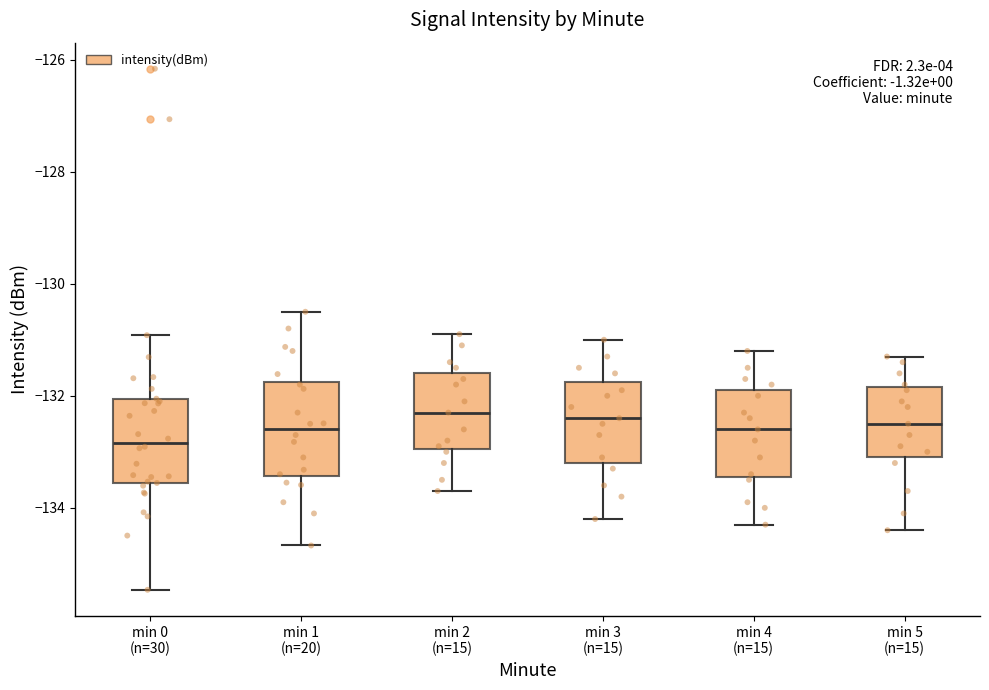

Reading left to right, read every box against the y-axis: the position of its median line, the range the box covers, and the ends of its whiskers. The values are not printed on the chart, so give them approximately, as read against the axis.

min 0 (n=30): median -132.8, box -133.6 to -132.0, whiskers -135.4 to -131.0
min 1 (n=20): median -132.6, box -133.4 to -131.8, whiskers -134.6 to -130.4
min 2 (n=15): median -132.2, box -133.0 to -131.6, whiskers -133.6 to -130.8
min 3 (n=15): median -132.4, box -133.2 to -131.8, whiskers -134.2 to -131.0
min 4 (n=15): median -132.6, box -133.4 to -131.8, whiskers -134.2 to -131.2
min 5 (n=15): median -132.4, box -133.0 to -131.8, whiskers -134.4 to -131.2